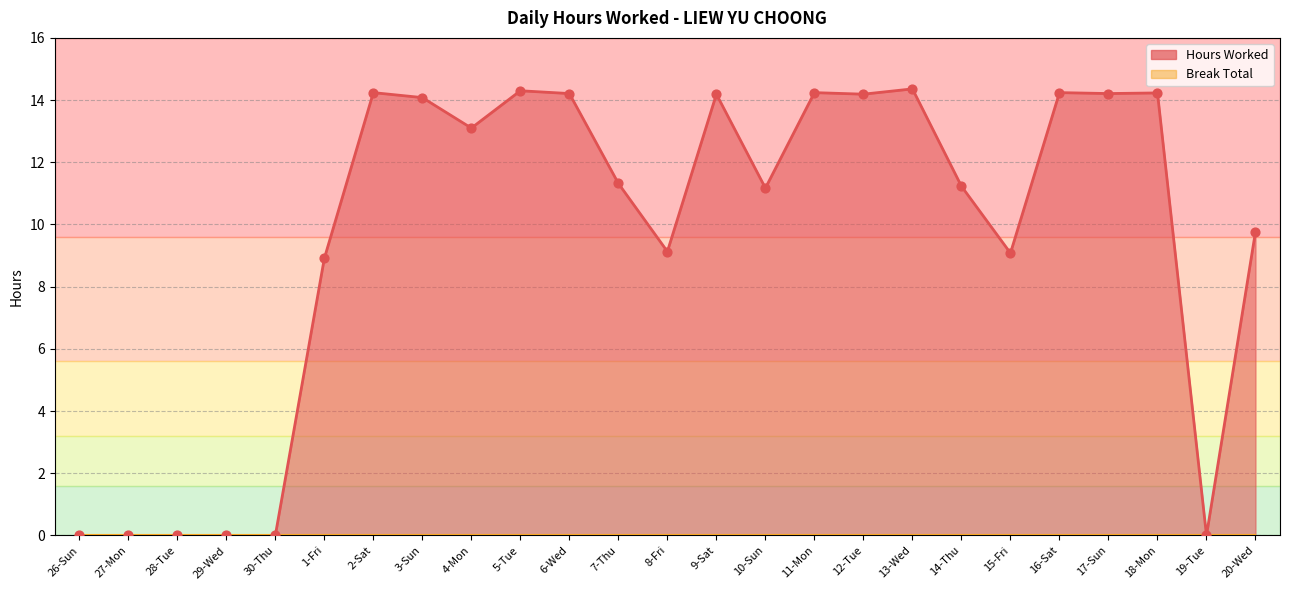

What is the ratio of the value at 13-Wed to the value at 16-Sat?

1.0